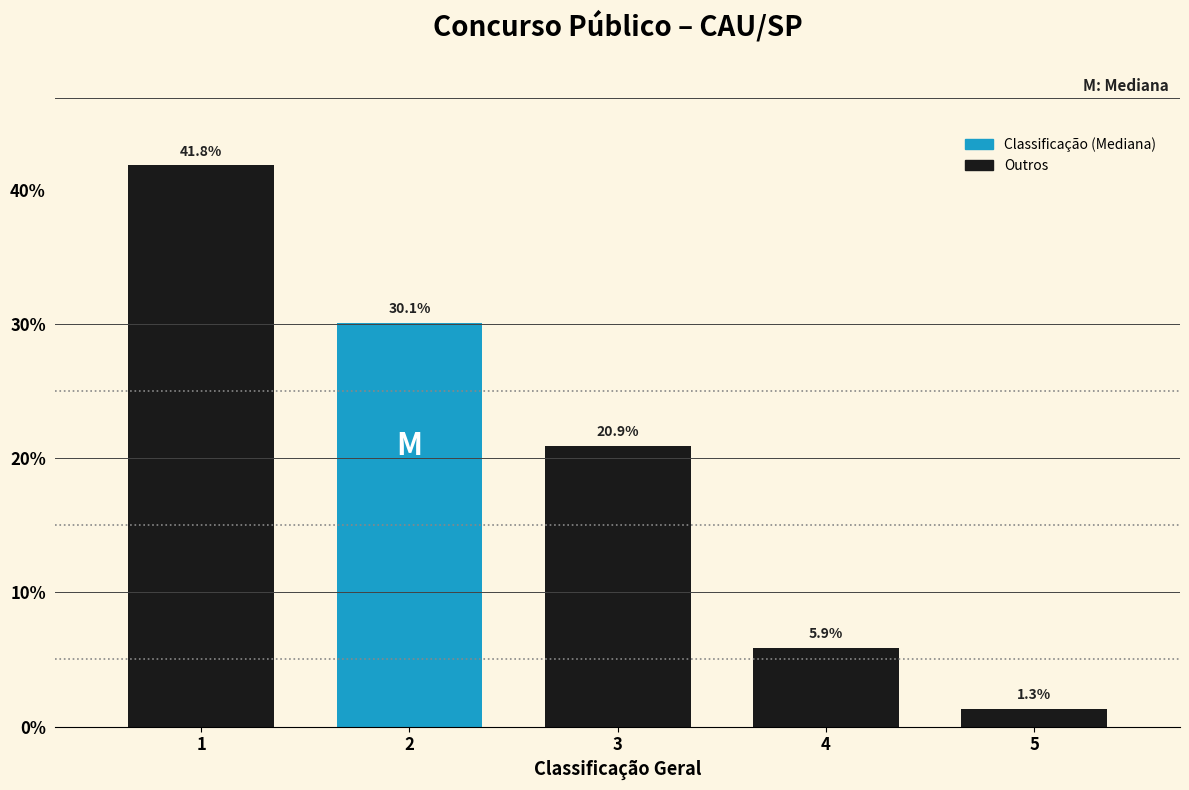

Reading left to right, what are all the values shown in this chart?

1=41.8	2=30.1	3=20.9	4=5.9	5=1.3